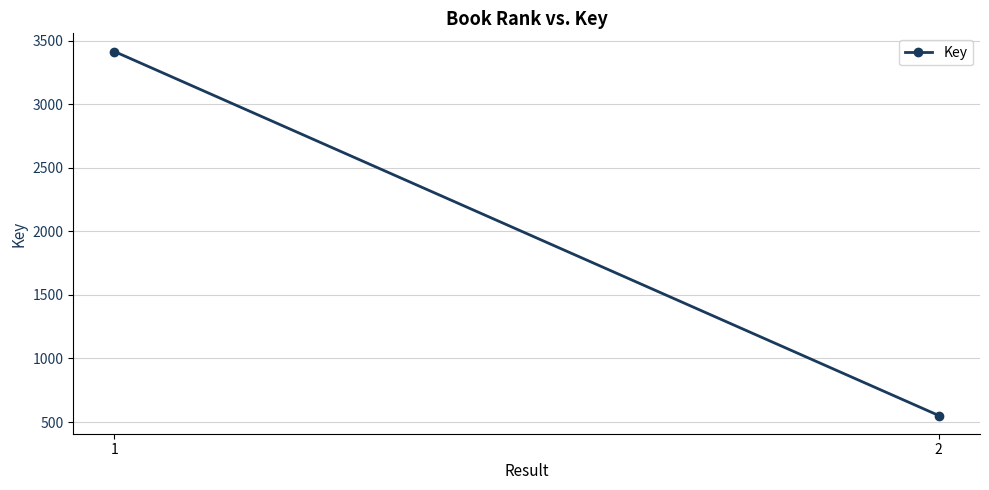

Which has a higher value, 1 or 2?

1